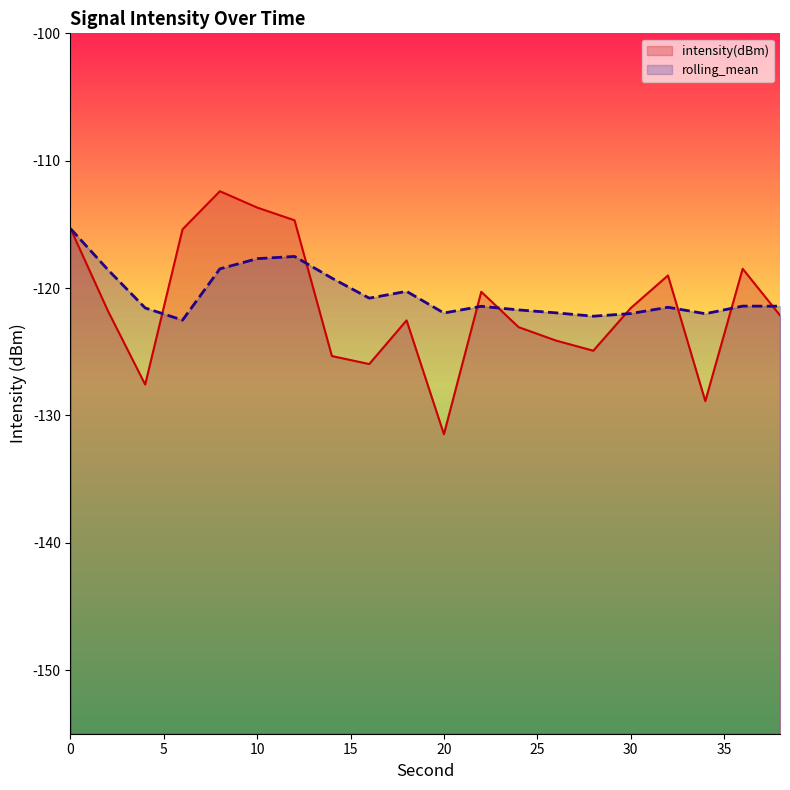

Which series has the widest spread of values?

intensity(dBm)